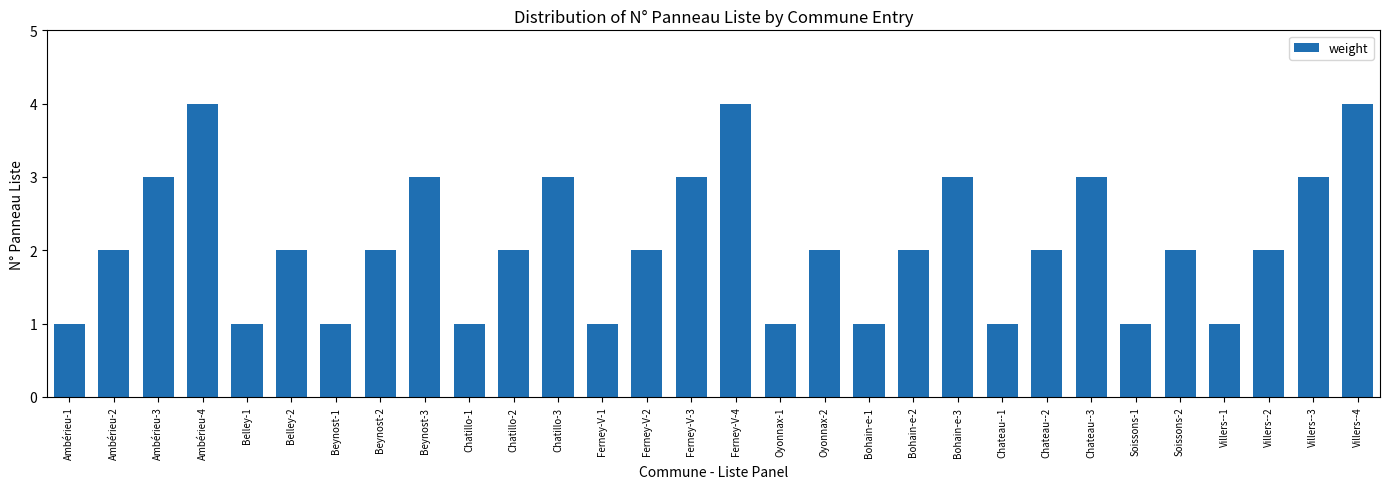

What position from the left is Ambérieu-2?

2